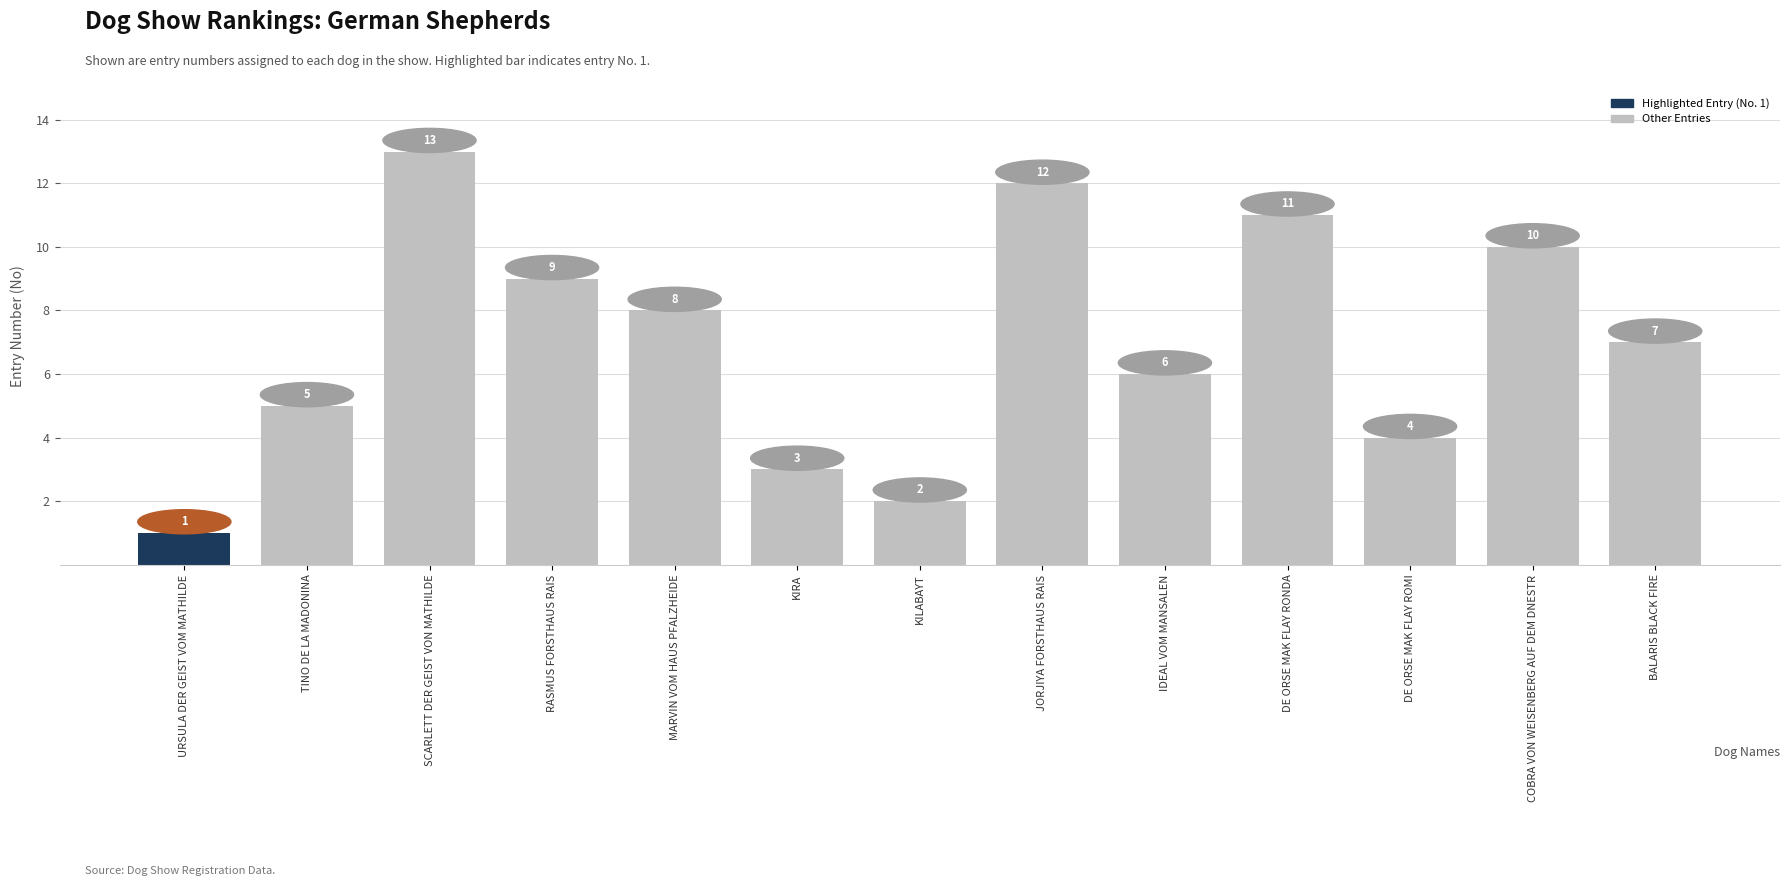

At which category does the chart reach its peak across all series?

SCARLETT DER GEIST VON MATHILDE